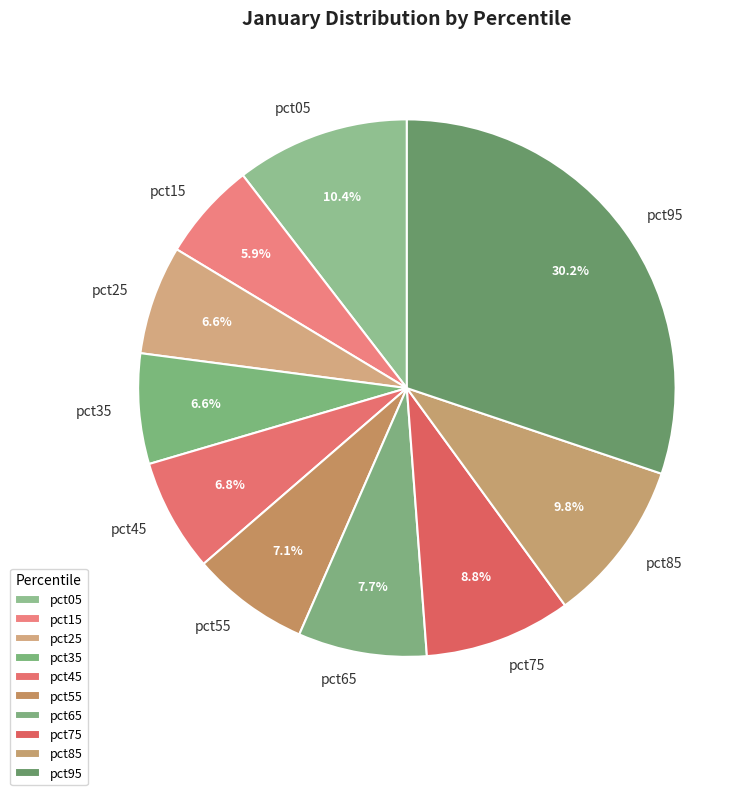

What percentage is NOT represented by pct35?

93.4%